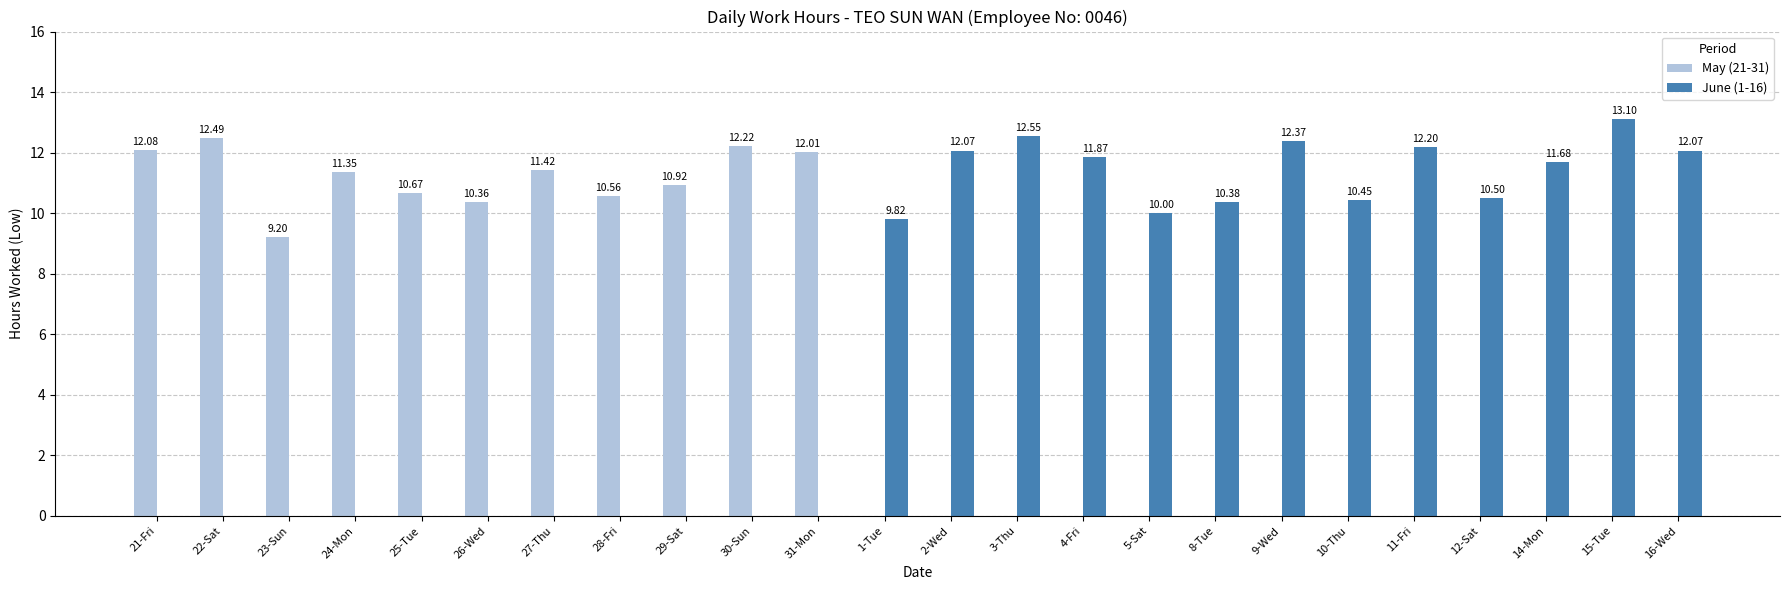

Which label corresponds to the largest value in the chart?

15-Tue